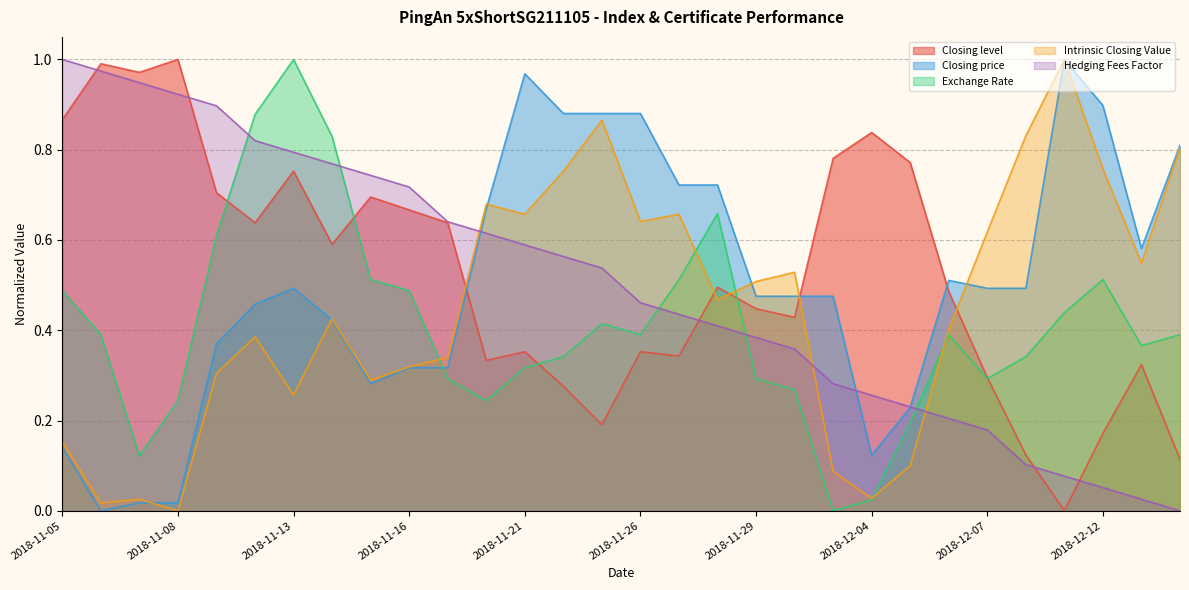

What is the label of the 23rd point from the right?

2018-11-14